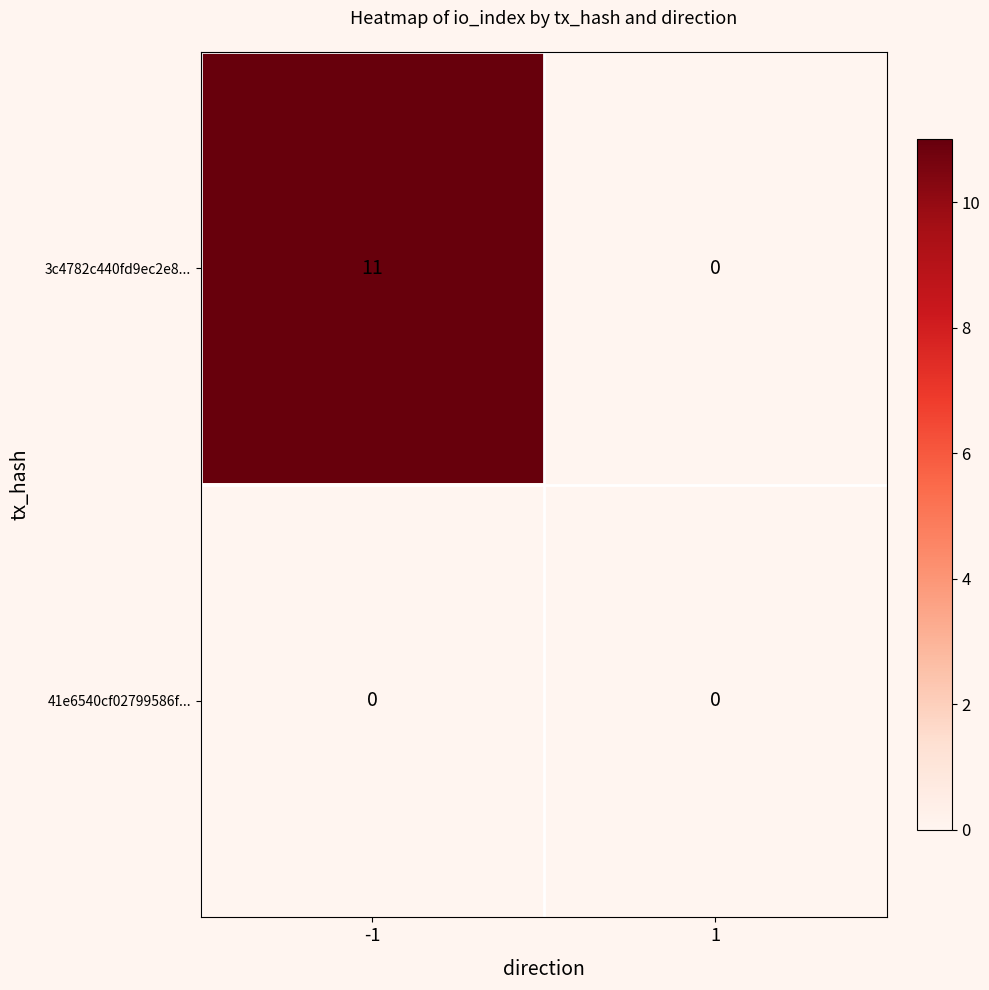

Reading left to right, extract all data points from this chart.

3c4782c440fd9ec2e8...: 11	0
41e6540cf02799586f...: 0	0